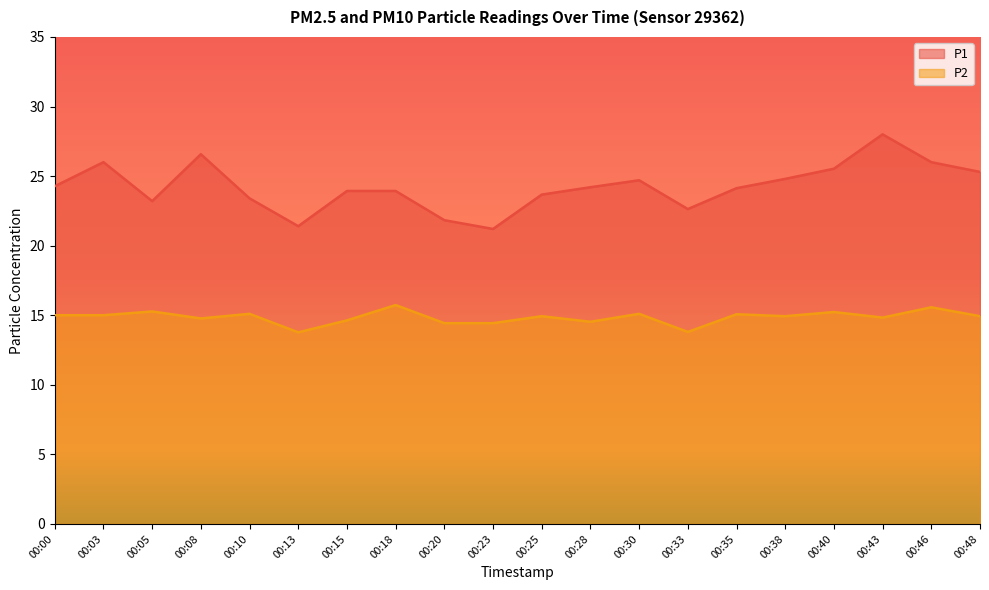

Is it true that P1 equals 26.6 at 00:08?

True